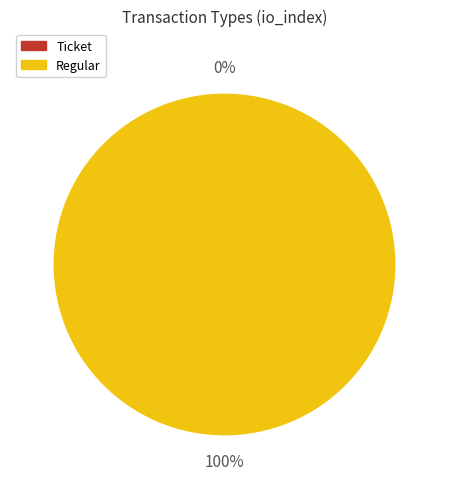

Is it true that Regular is 94% of the pie?

False